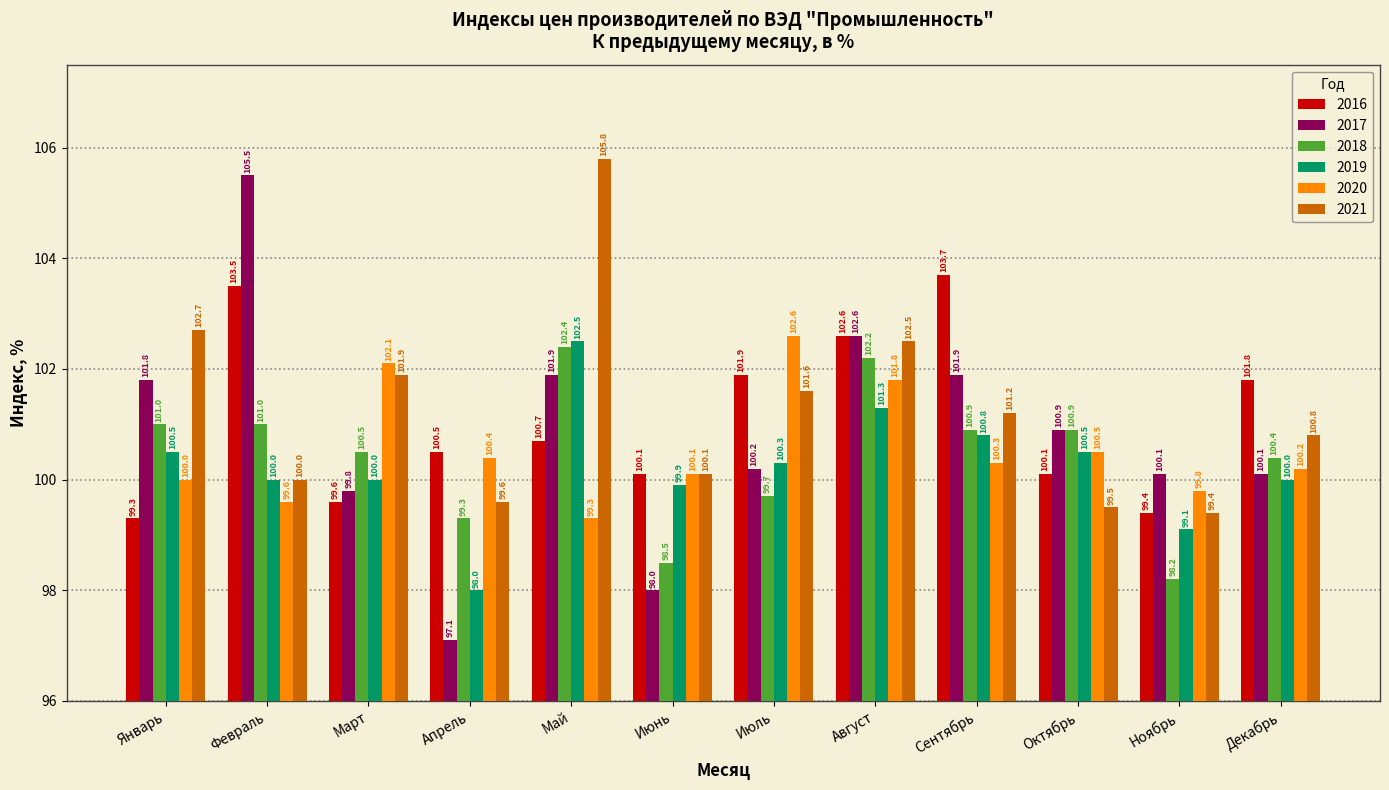

Does the chart contain stacked bars?

No